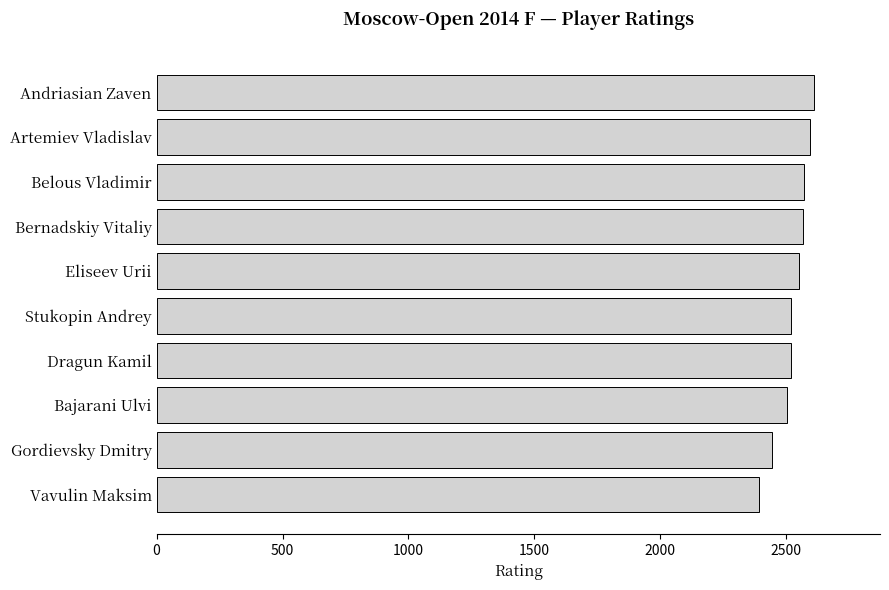

How many data points does each series have?

10